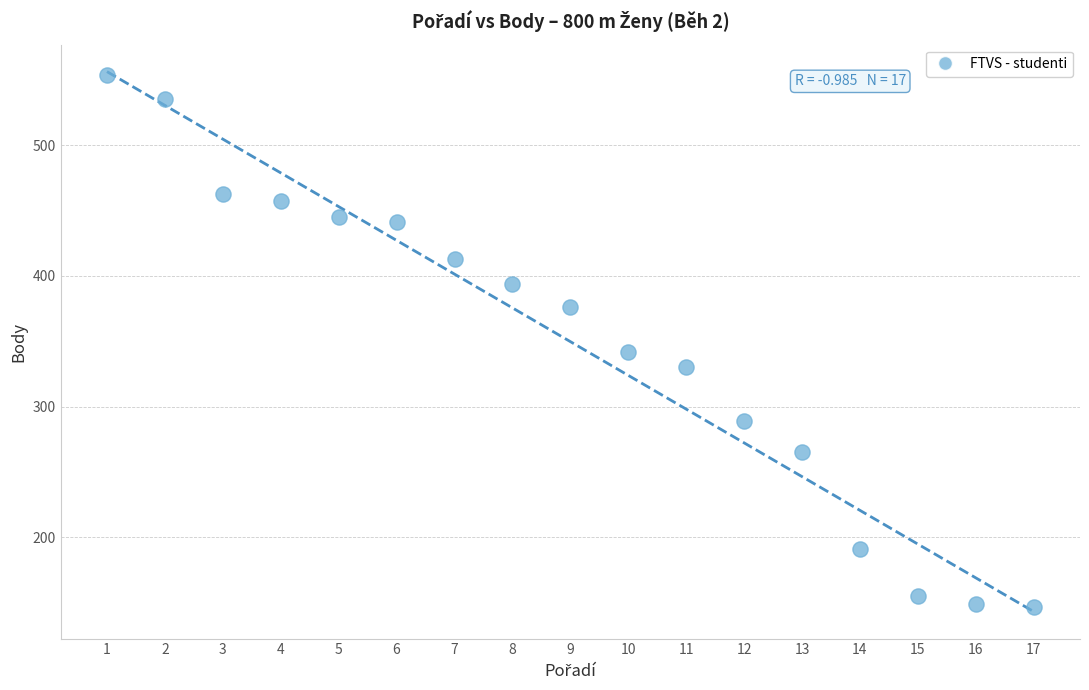

What Y value in the scatter plot is closest to 350?

342